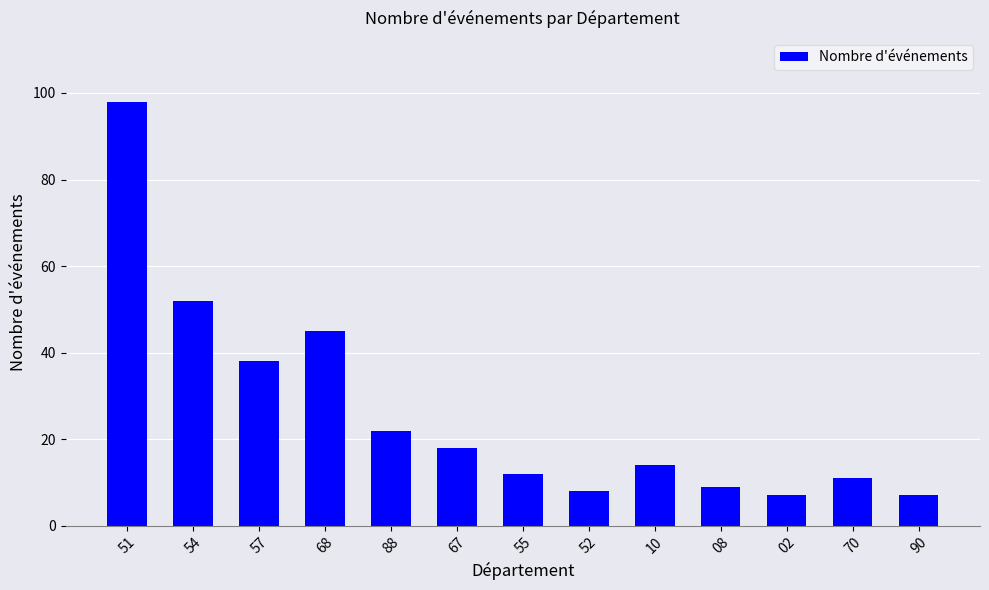

What is the value of the 1st bar from the left?

98